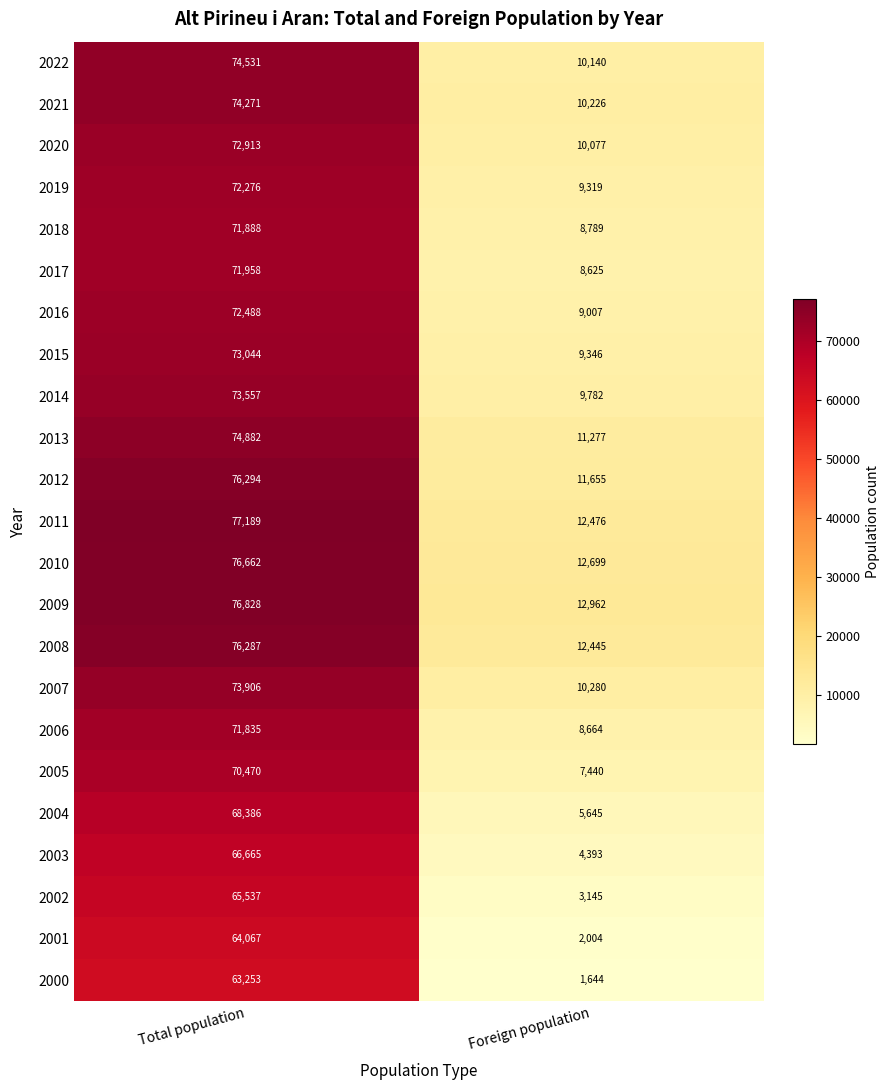

True or false: 2005 has a value of 7440 at Foreign population.

True